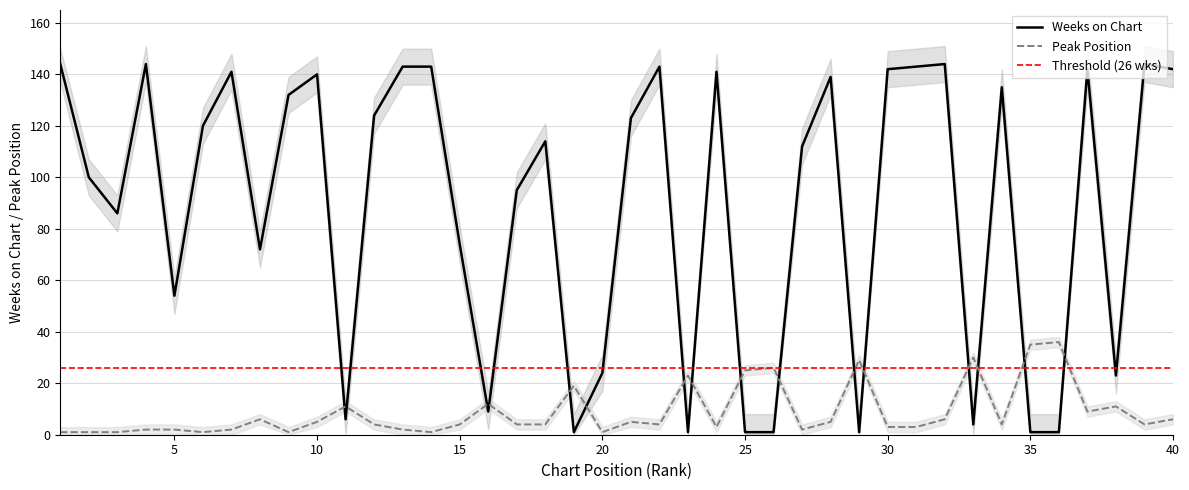

What is the spread (max minus min) of values at 18?

110